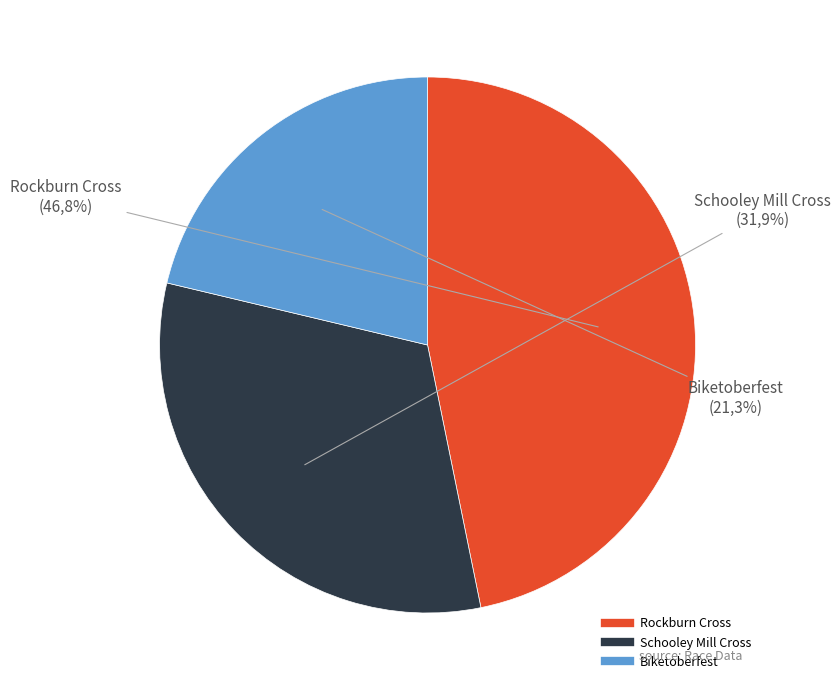

To the nearest percent, what is the difference between the largest and smallest slice percentages?

26%